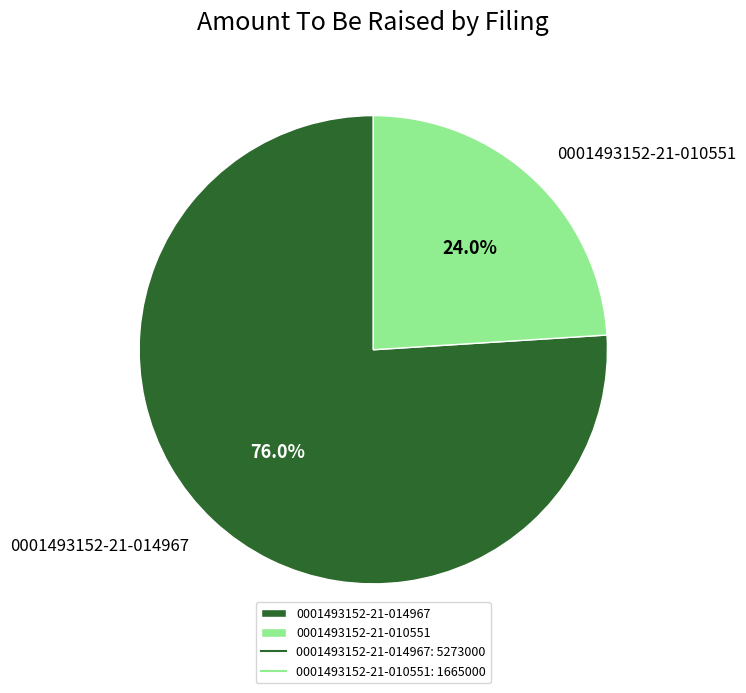

Between 0001493152-21-014967 and 0001493152-21-010551, which is larger?

0001493152-21-014967